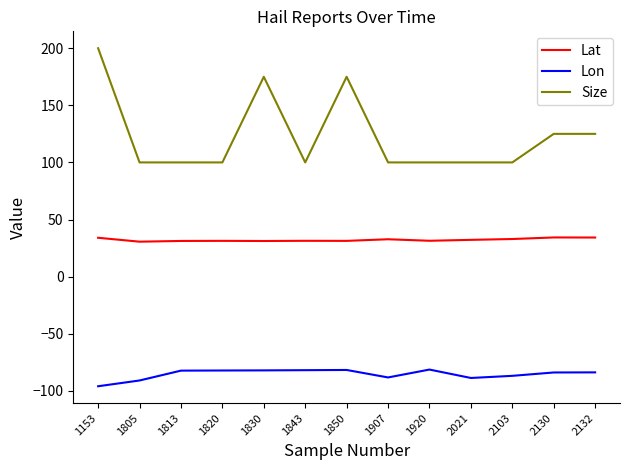

What is the highest value of the Lat series?

34.3